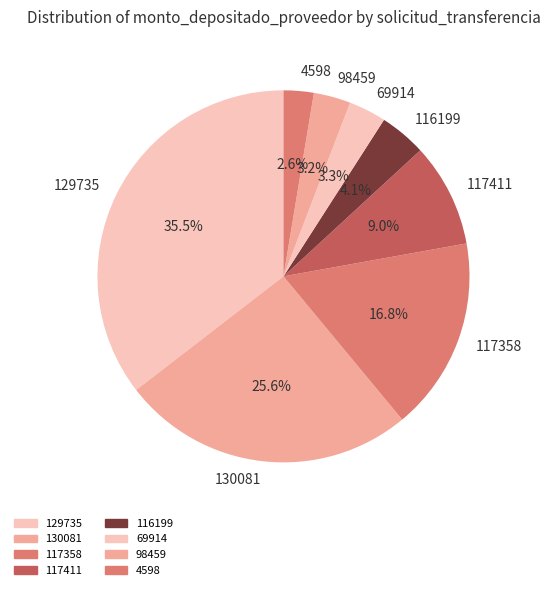

Combined, what portion of the pie is 130081 and 117358?

42.4%